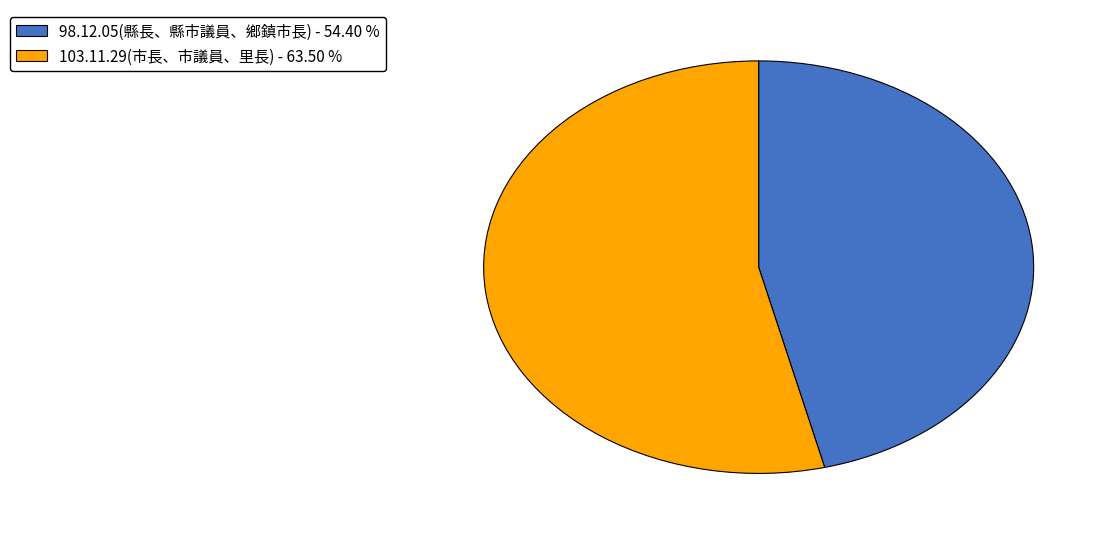

Which category has the smallest portion of the pie?

98.12.05(縣長、縣市議員、鄉鎮市長)